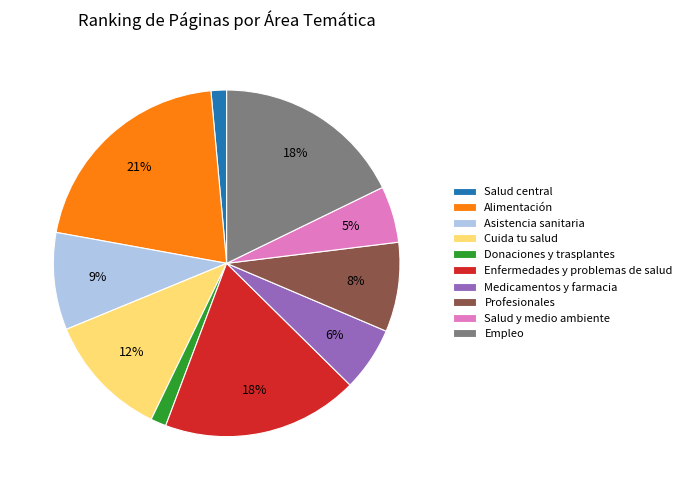

What is the ratio of the value at Donaciones y trasplantes to the value at Salud central?

1.0